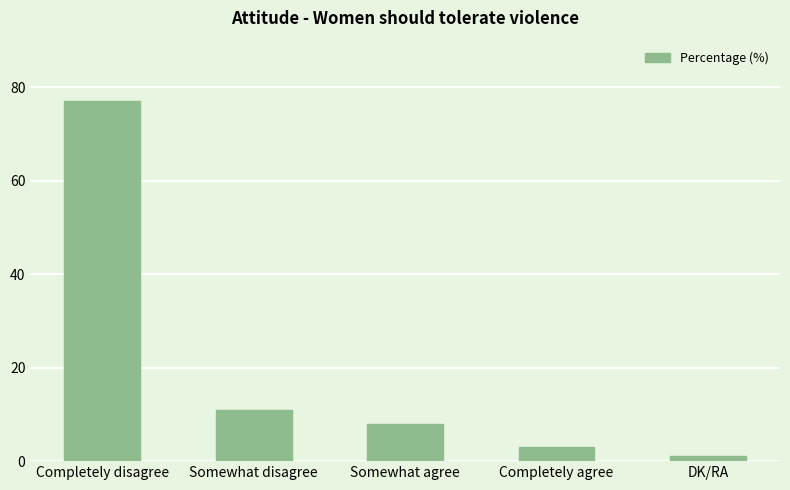

Reading left to right, list all the values displayed in this chart.

Completely disagree=77	Somewhat disagree=11	Somewhat agree=8	Completely agree=3	DK/RA=1